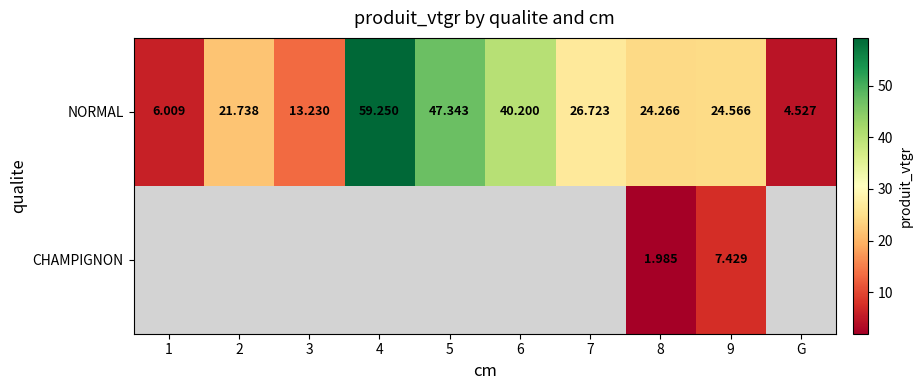

What is the sum of the NORMAL values at 2 and 9?

46.3